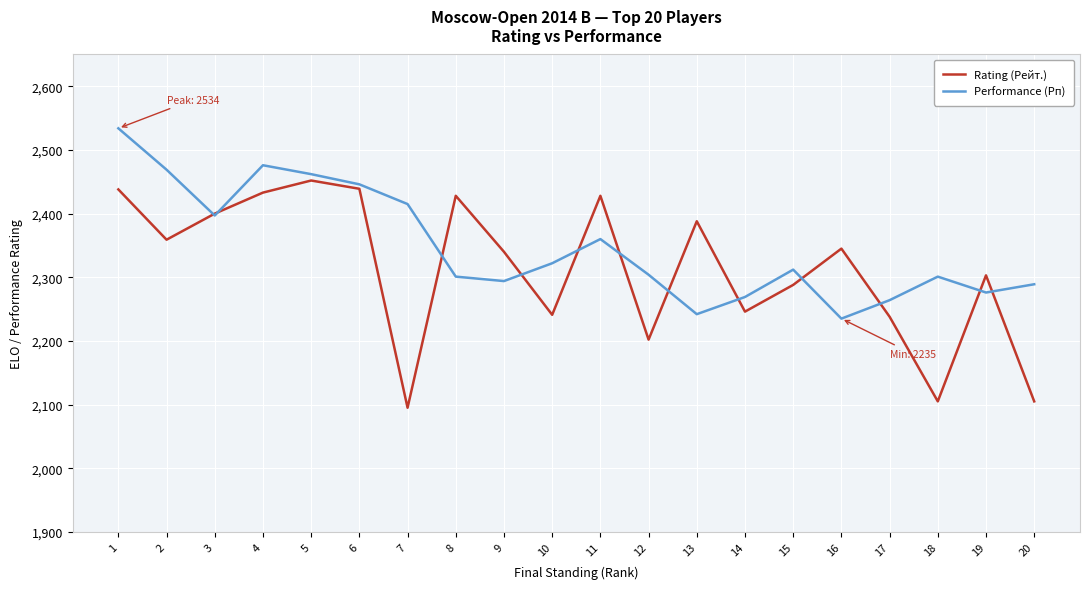

At which category does Performance (Рп) reach its first local peak?

4